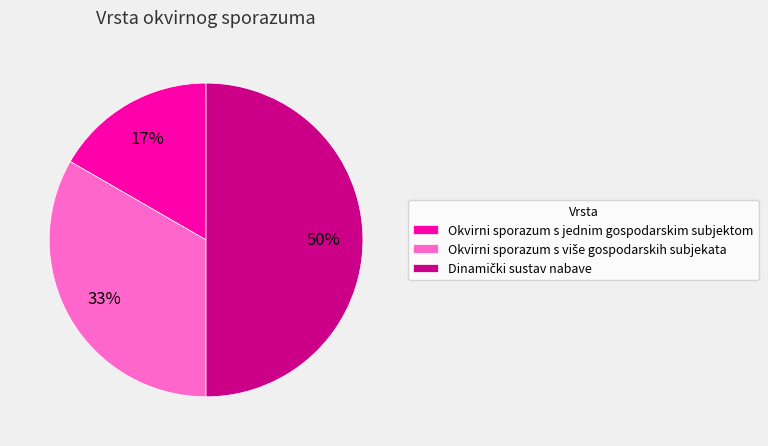

What is the smallest slice in the pie chart?

Okvirni sporazum s jednim gospodarskim subjektom